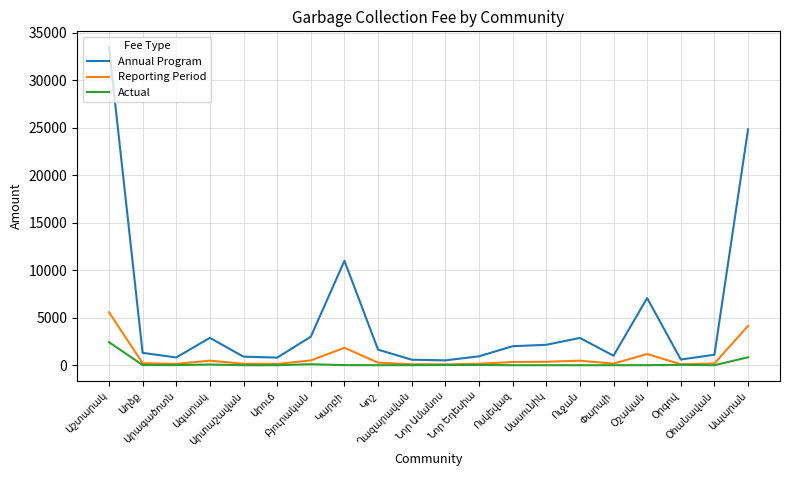

Which series has the largest total across all categories?

Annual Program